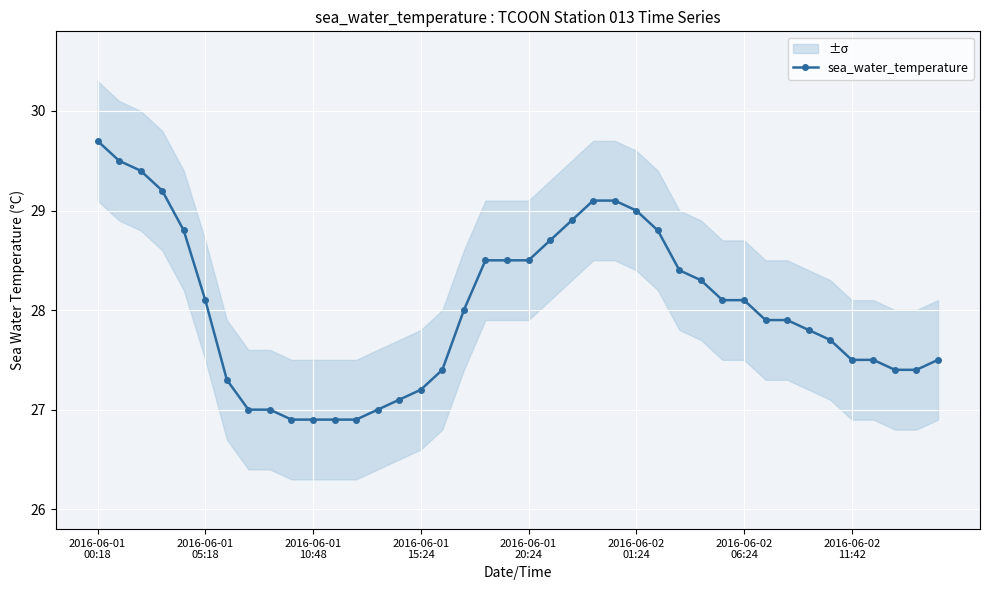

Which category has the highest value across all series?

2016-06-01
00:18